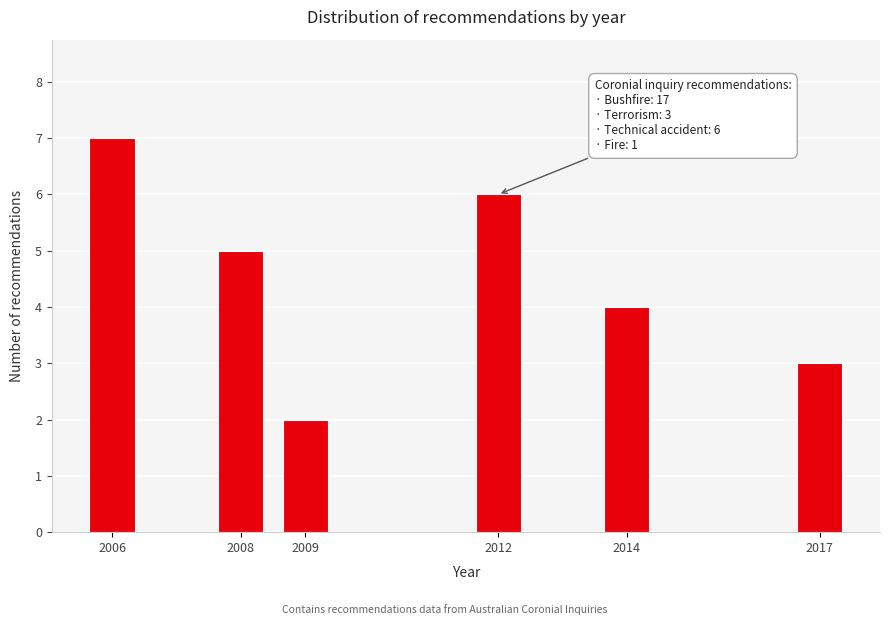

Reading right to left, transcribe all the data shown in this chart.

3	4	6	2	5	7